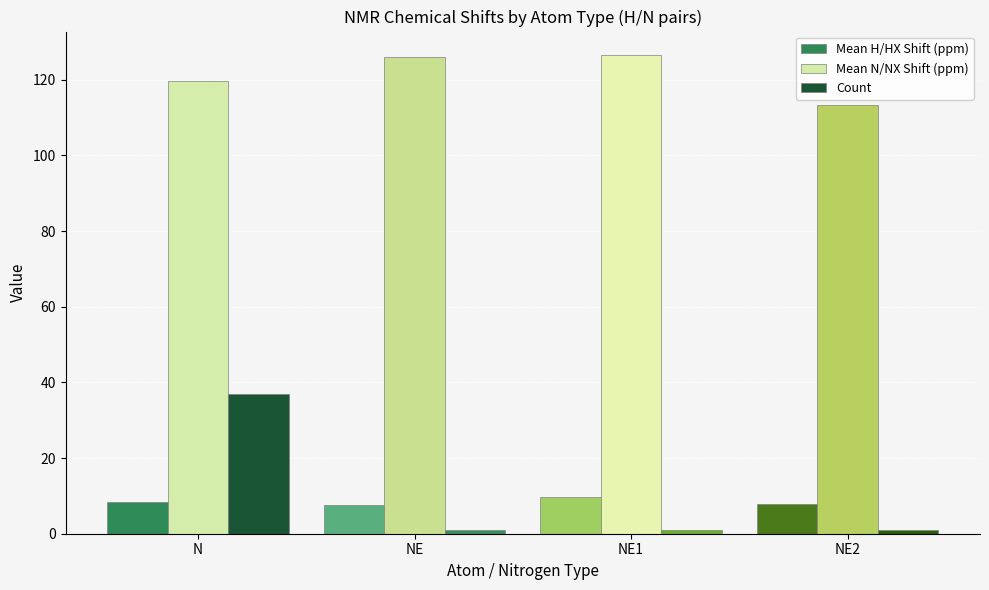

What is the total value across all series at NE1?

137.2